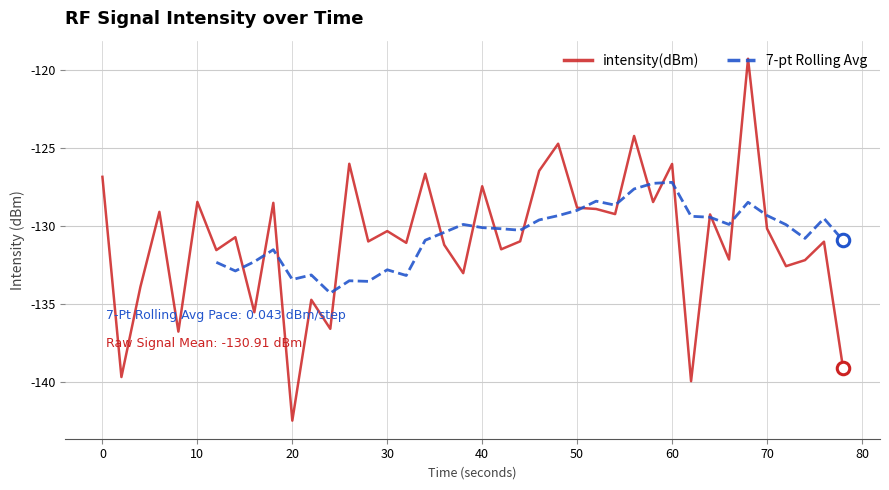

Which category has the lowest value in the intensity(dBm) series?

20